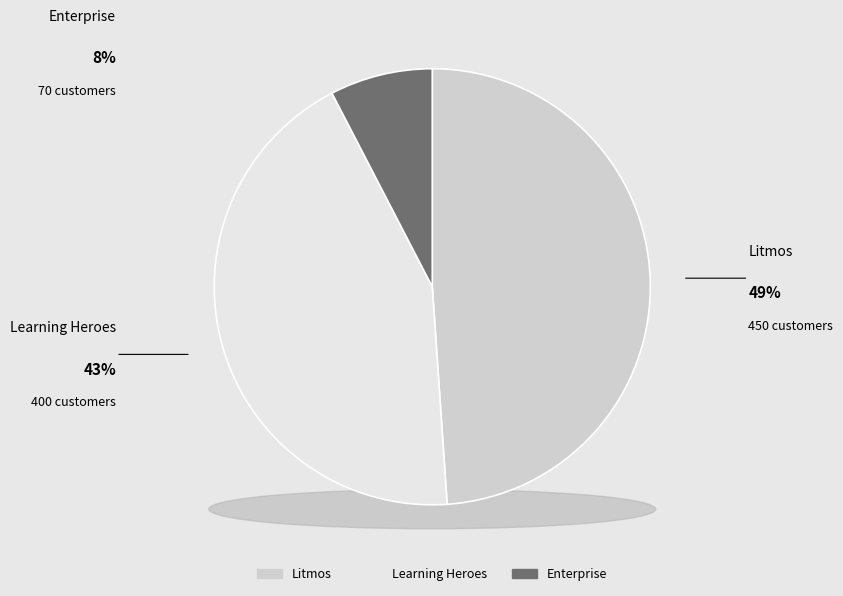

How many slices are in this pie chart?

3